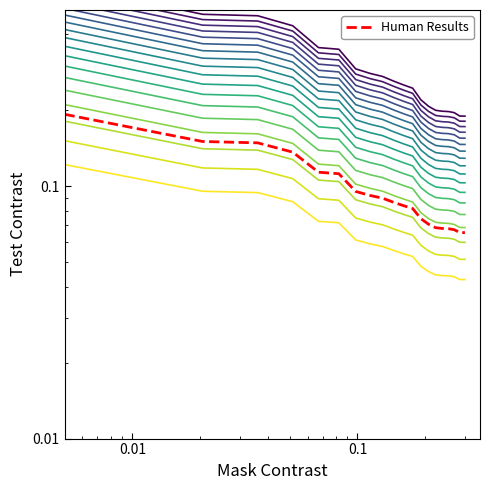

Does the chart have visible grid lines?

No